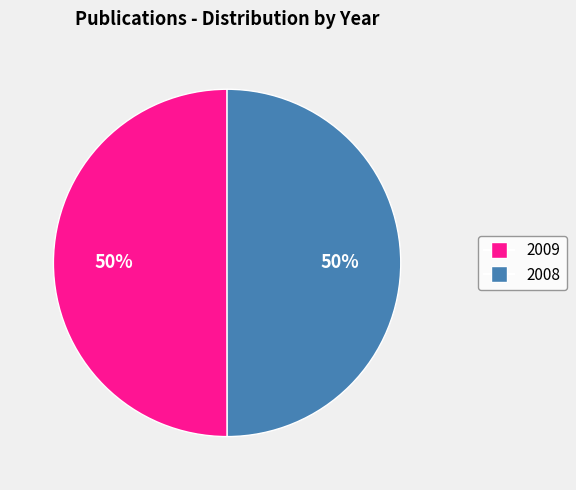

What is the ratio of the value at 2009 to the value at 2008?

1.0